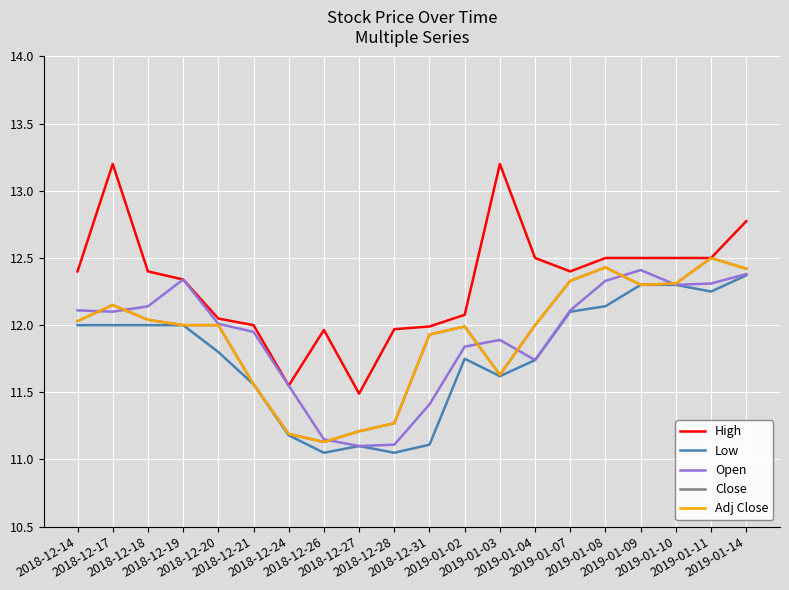

What is the value of the Low point at the 17th from the left?

12.3